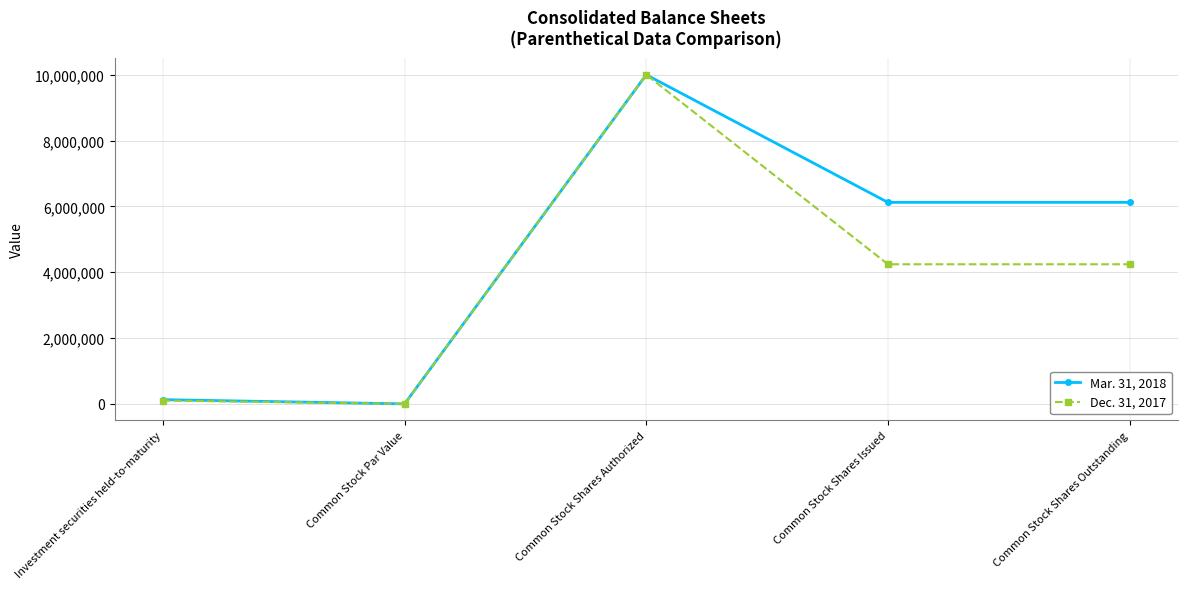

How many lines are shown in the chart?

2